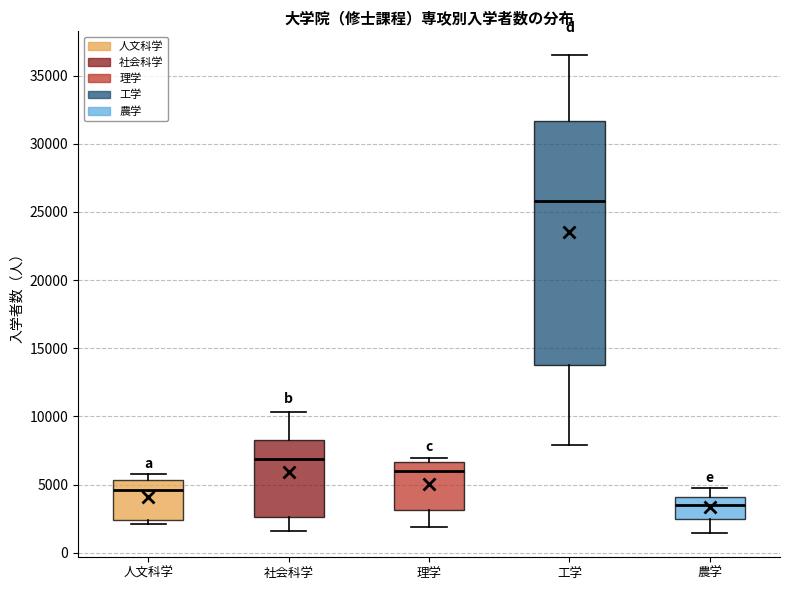

Comparing the boxes themselves (not the whiskers), which one is the tallest?

工学